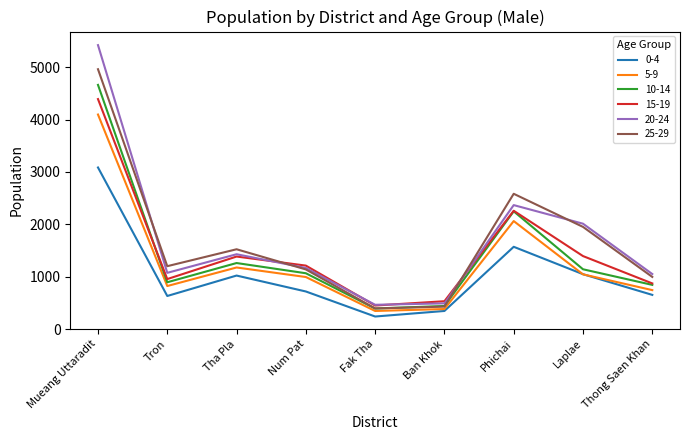

What is the total value across all series at Laplae?

8586